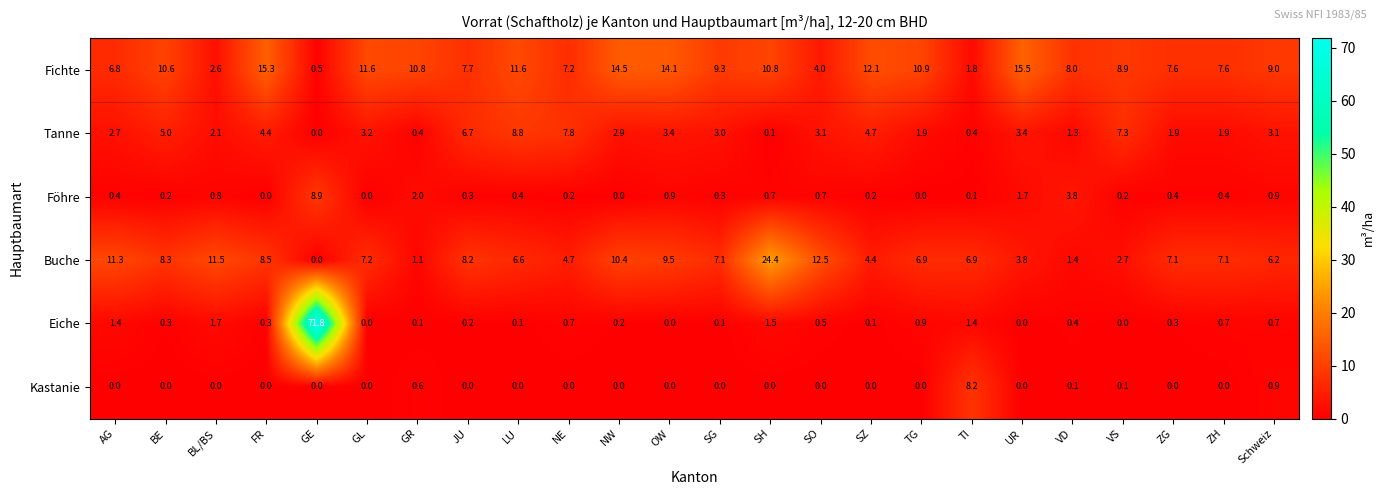

Where is Föhre nearest to the value 4?

VD